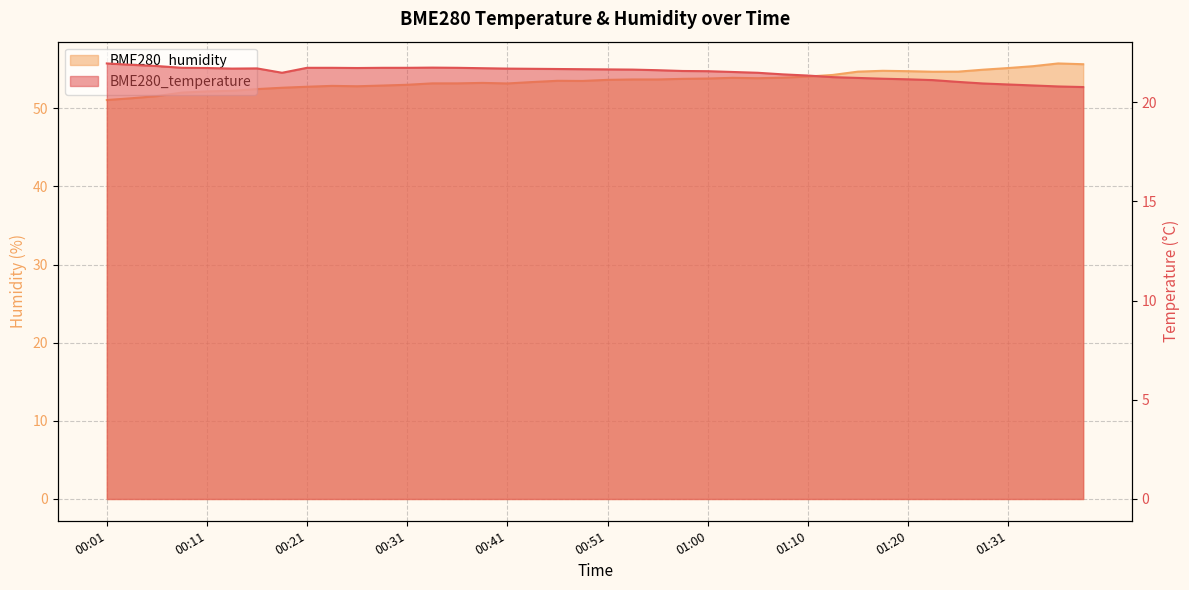

What is the lowest value of the BME280_humidity series?

51.0